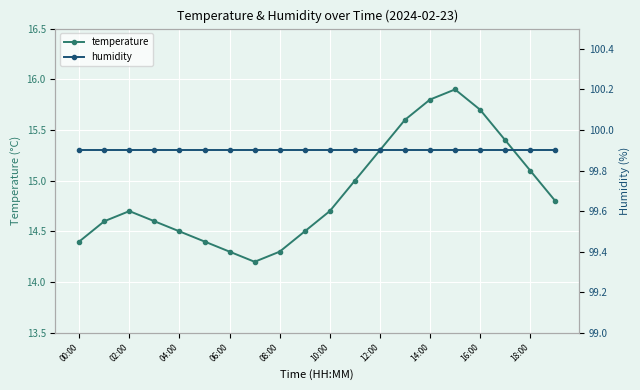

True or false: humidity and temperature cross at least once.

False